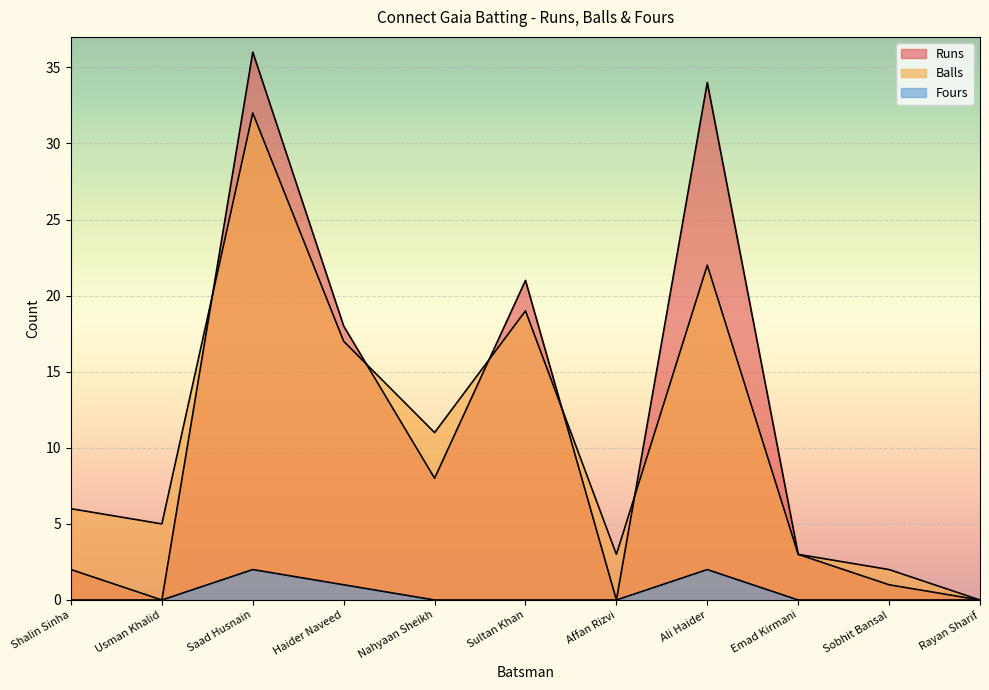

Reading left to right, what are all the values shown in this chart?

Runs: Shalin Sinha=2	Usman Khalid=0	Saad Husnain=36	Haider Naveed=18	Nahyaan Sheikh=8	Sultan Khan=21	Affan Rizvi=0	Ali Haider=34	Emad Kirmani=3	Sobhit Bansal=1	Rayan Sharif=0
Balls: Shalin Sinha=6	Usman Khalid=5	Saad Husnain=32	Haider Naveed=17	Nahyaan Sheikh=11	Sultan Khan=19	Affan Rizvi=3	Ali Haider=22	Emad Kirmani=3	Sobhit Bansal=2	Rayan Sharif=0
Fours: Shalin Sinha=0	Usman Khalid=0	Saad Husnain=2	Haider Naveed=1	Nahyaan Sheikh=0	Sultan Khan=0	Affan Rizvi=0	Ali Haider=2	Emad Kirmani=0	Sobhit Bansal=0	Rayan Sharif=0